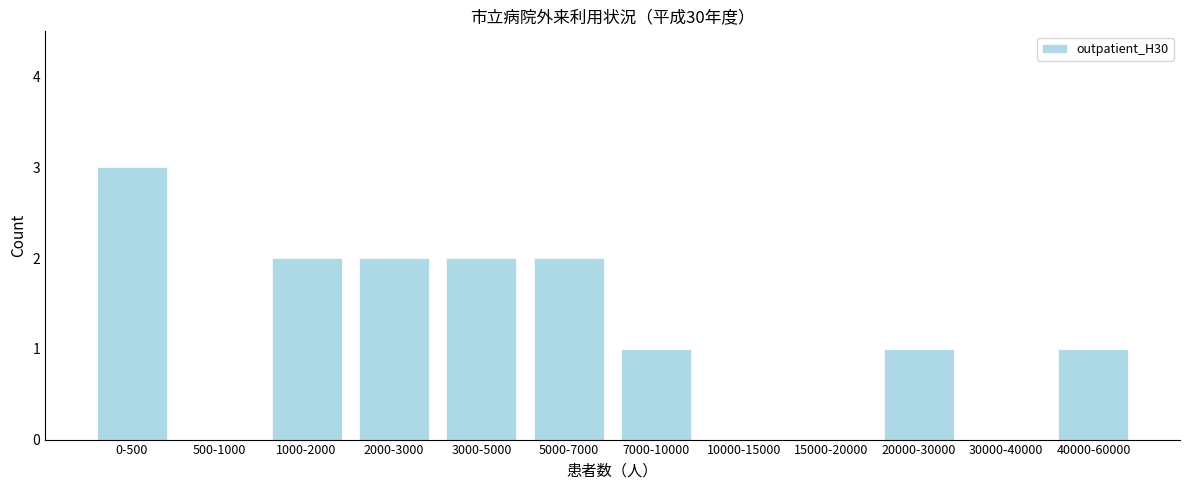

Reading left to right, what are all the values shown in this chart?

0-500=3	500-1000=0	1000-2000=2	2000-3000=2	3000-5000=2	5000-7000=2	7000-10000=1	10000-15000=0	15000-20000=0	20000-30000=1	30000-40000=0	40000-60000=1